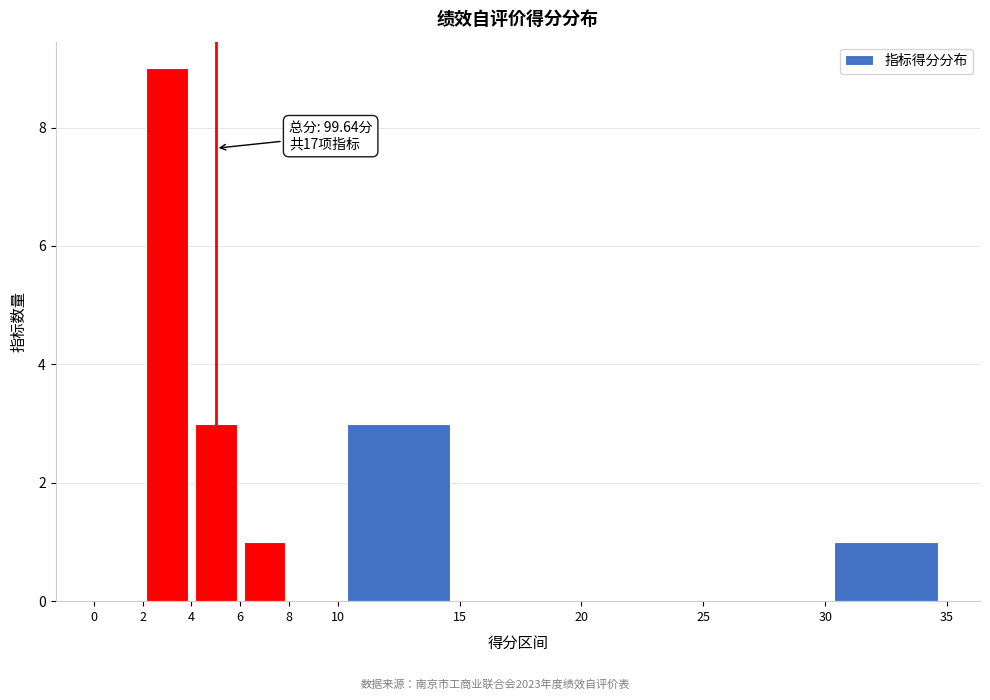

Which range on the x-axis has the tallest bar?

2 to 4